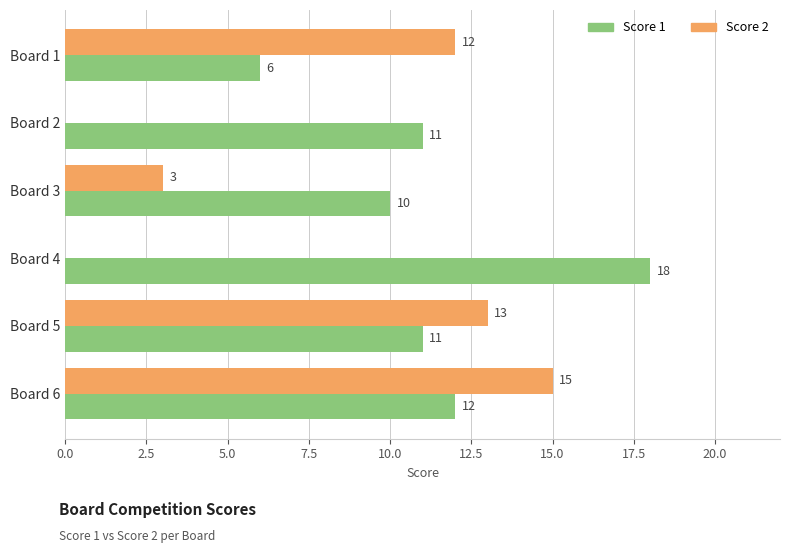

What is the sum of the Score 2 values at Board 2 and Board 6?

15